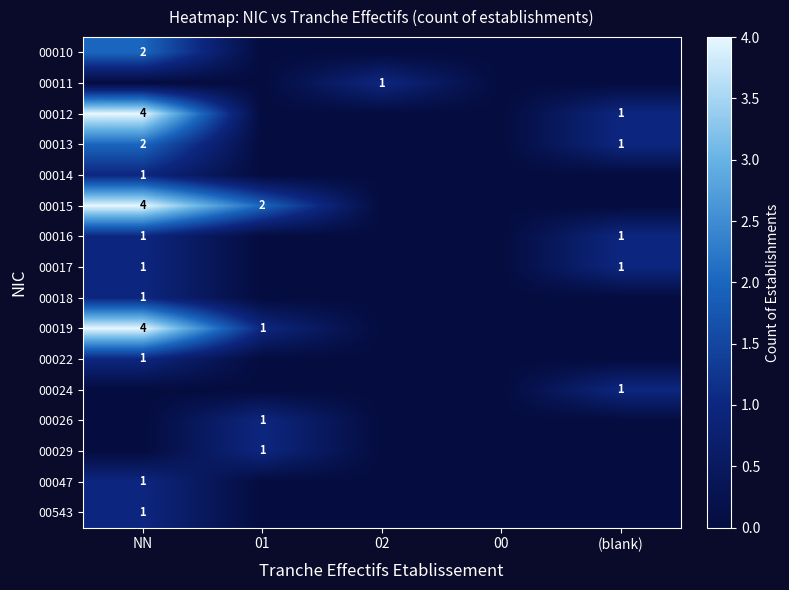

Count the number of data series in this chart.

16